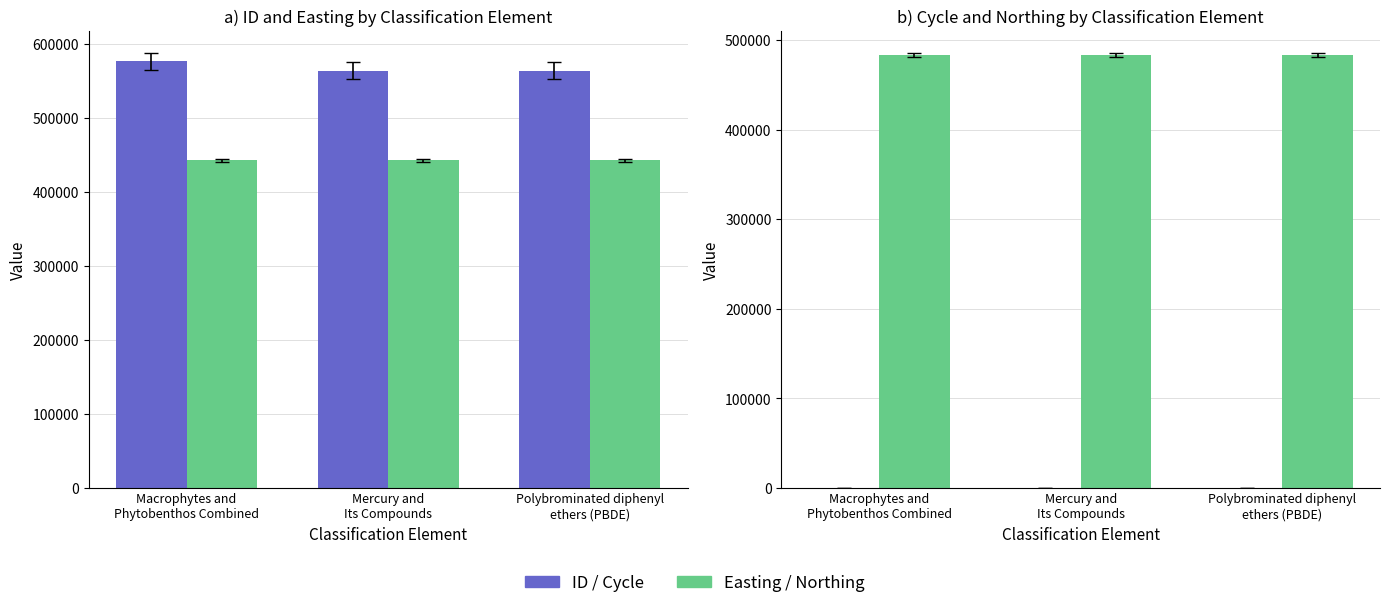

List the series in order of their peak value, highest first.

ID, Northing, Easting, Cycle